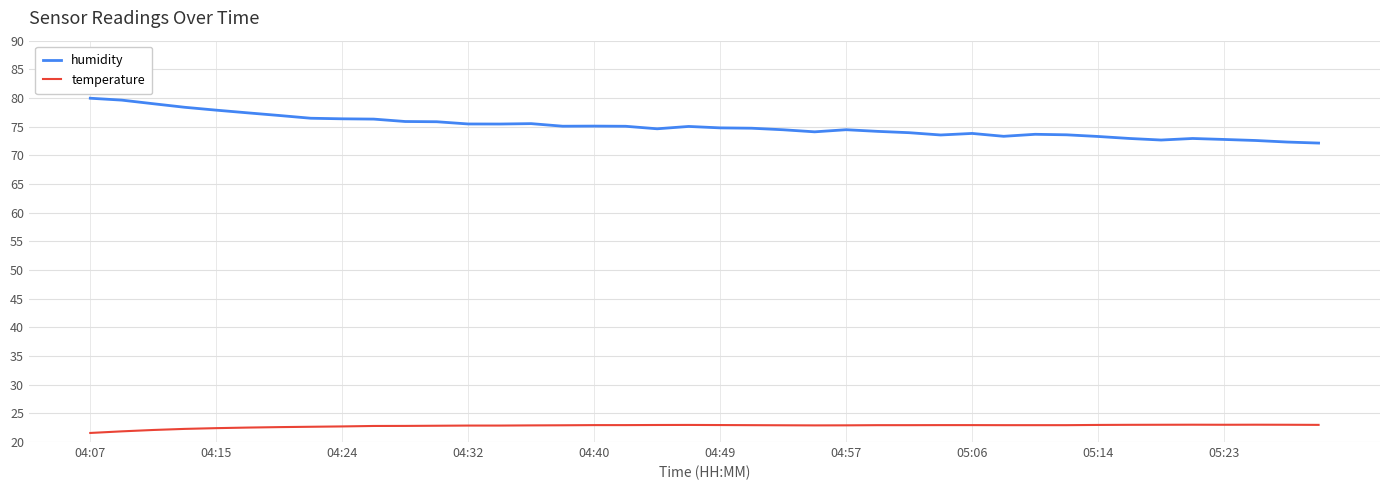

True or false: temperature and humidity cross at least once.

False